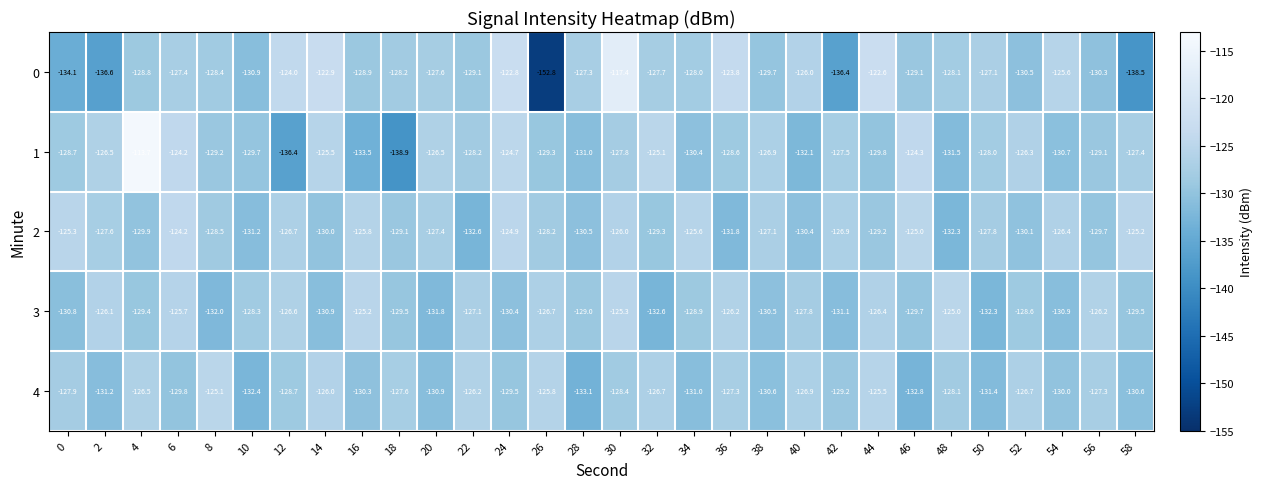

What is the average value of the 3 series?

-128.7